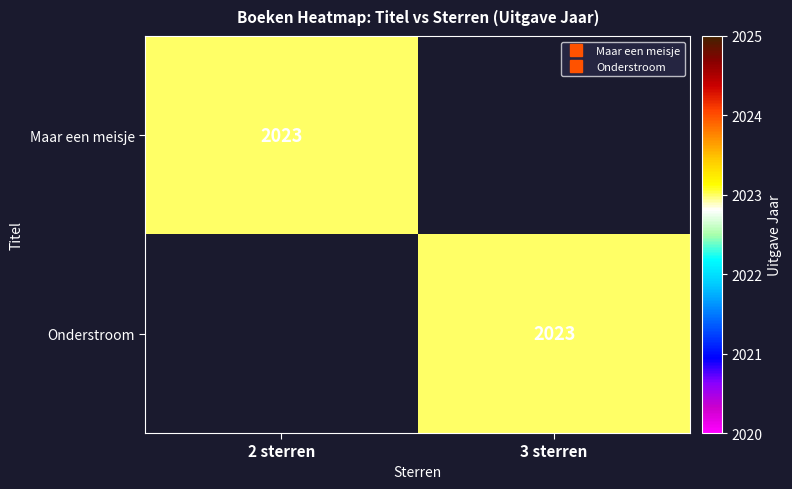

The Onderstroom series shows 2023 at 3 sterren. True or false?

True